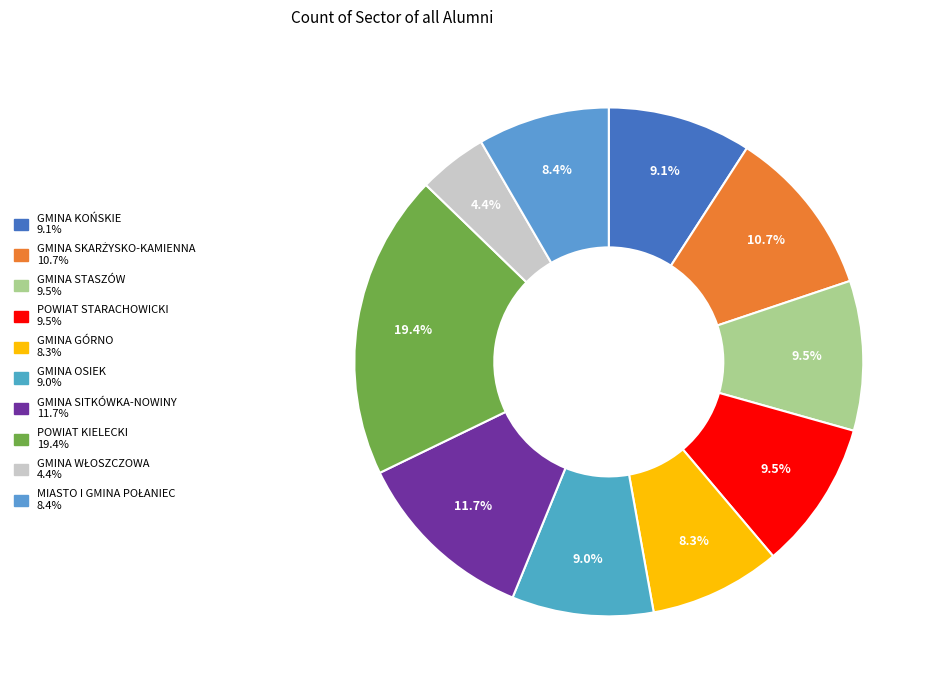

Do GMINA WŁOSZCZOWA and GMINA KOŃSKIE together represent more than half of the pie?

No